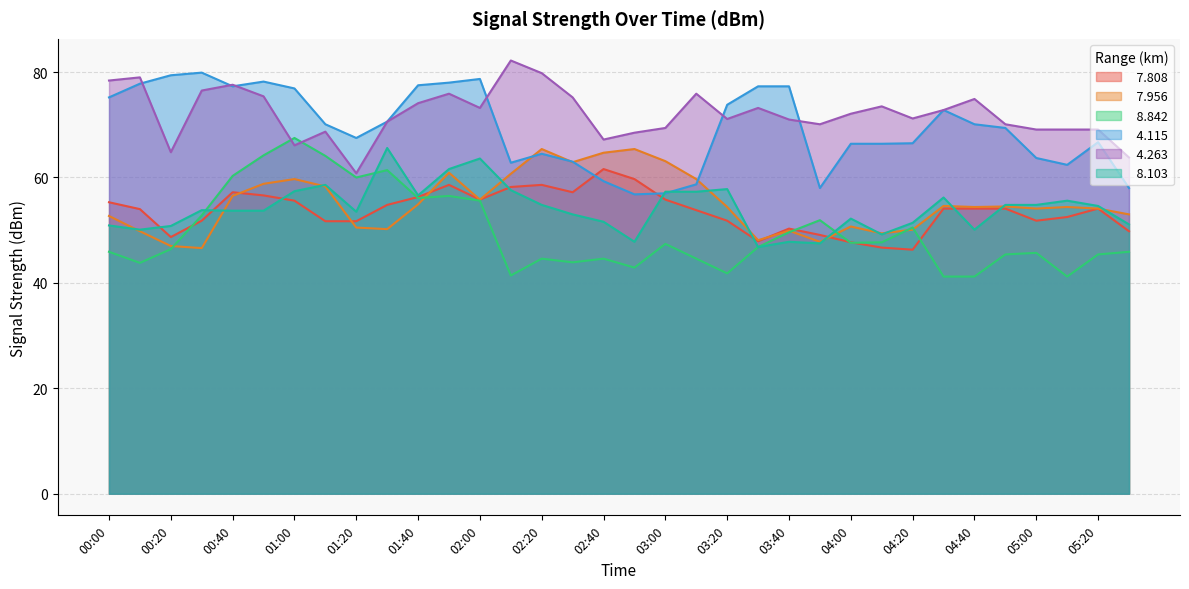

Is the value of   8.103 at 04:30 greater than the value of   7.956 at 02:20?

No